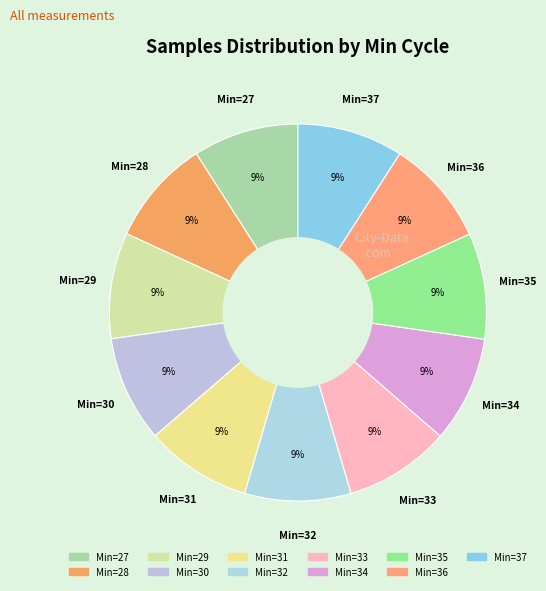

Which category has the biggest portion of the pie?

30